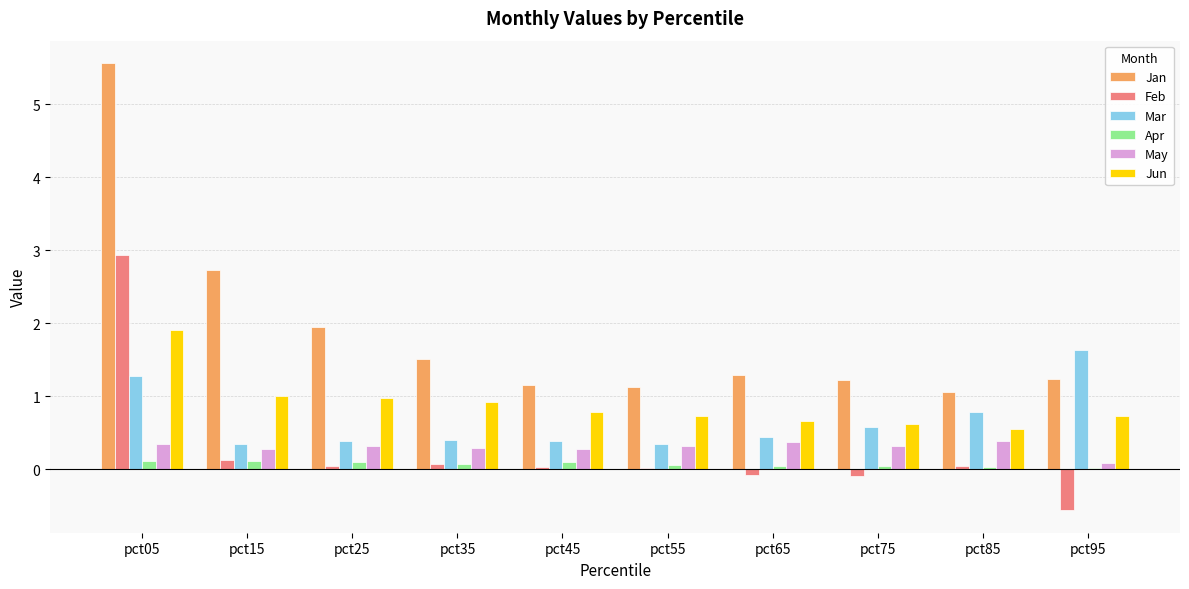

Is it true that Jan equals 1.0 at pct85?

True